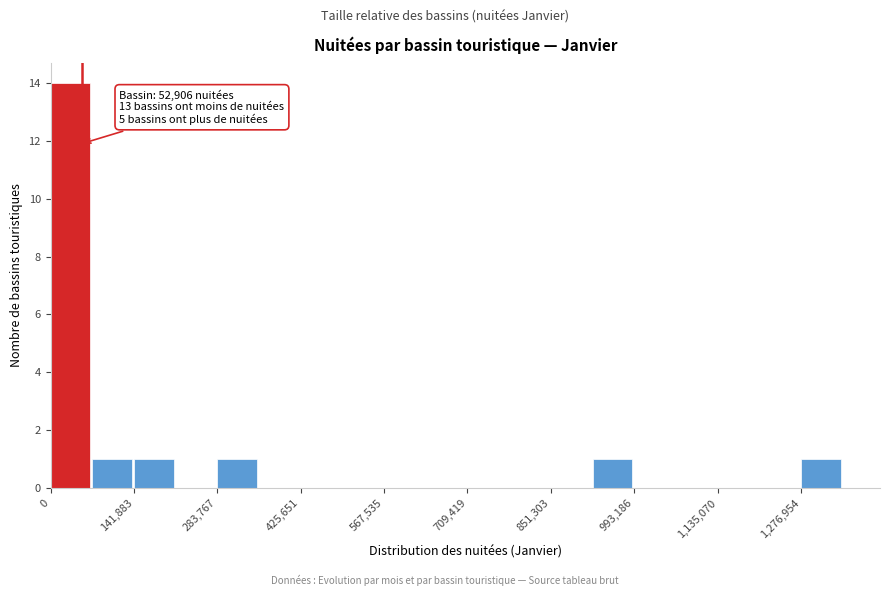

Read against the x-axis, roughly where is the centre of the tallest bar?

40000